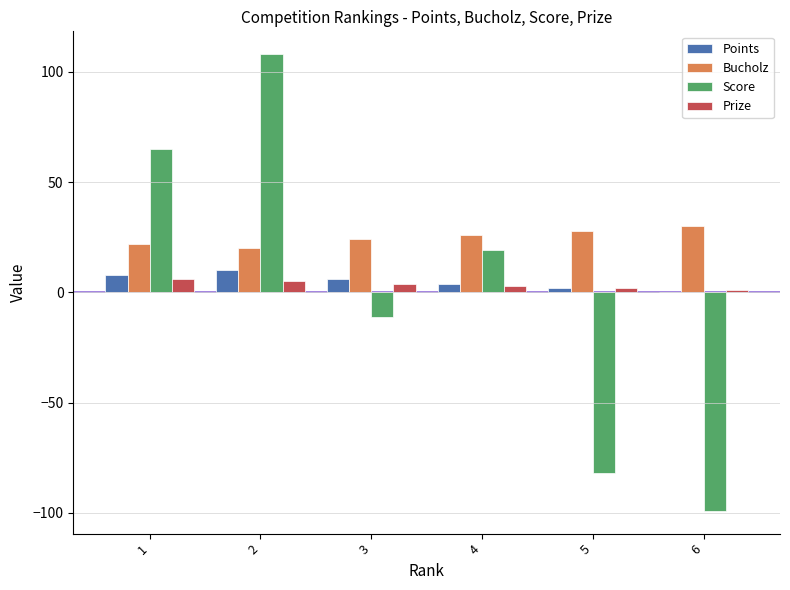

Is the value of Prize at 2 greater than the value of Score at 6?

Yes